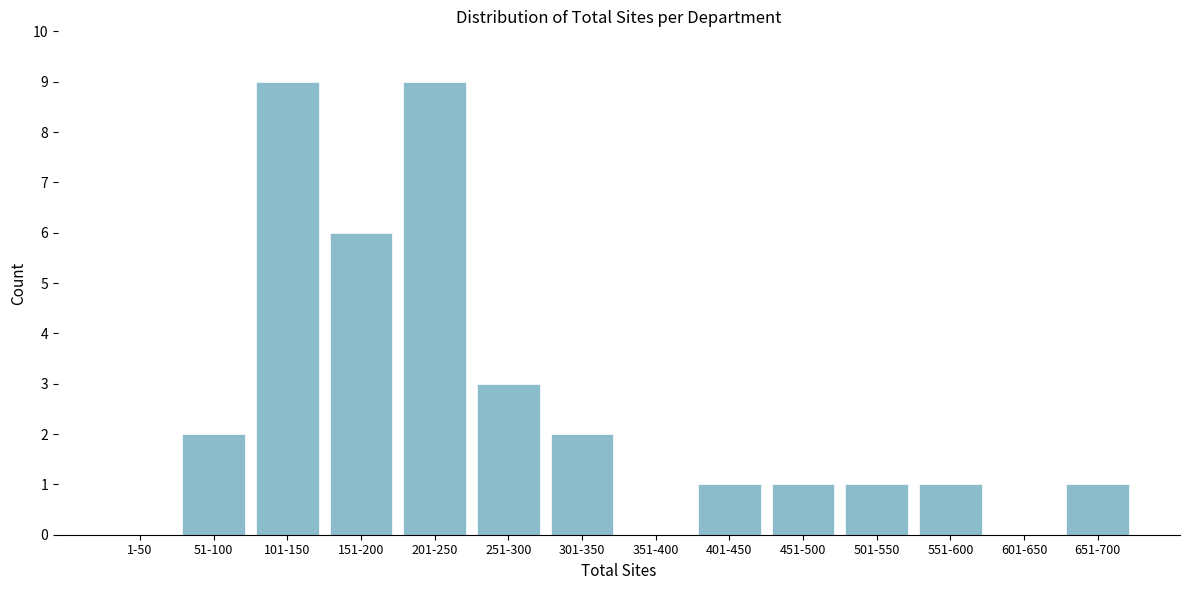

Reading right to left, list all the values displayed in this chart.

651-700=1	601-650=0	551-600=1	501-550=1	451-500=1	401-450=1	351-400=0	301-350=2	251-300=3	201-250=9	151-200=6	101-150=9	51-100=2	1-50=0